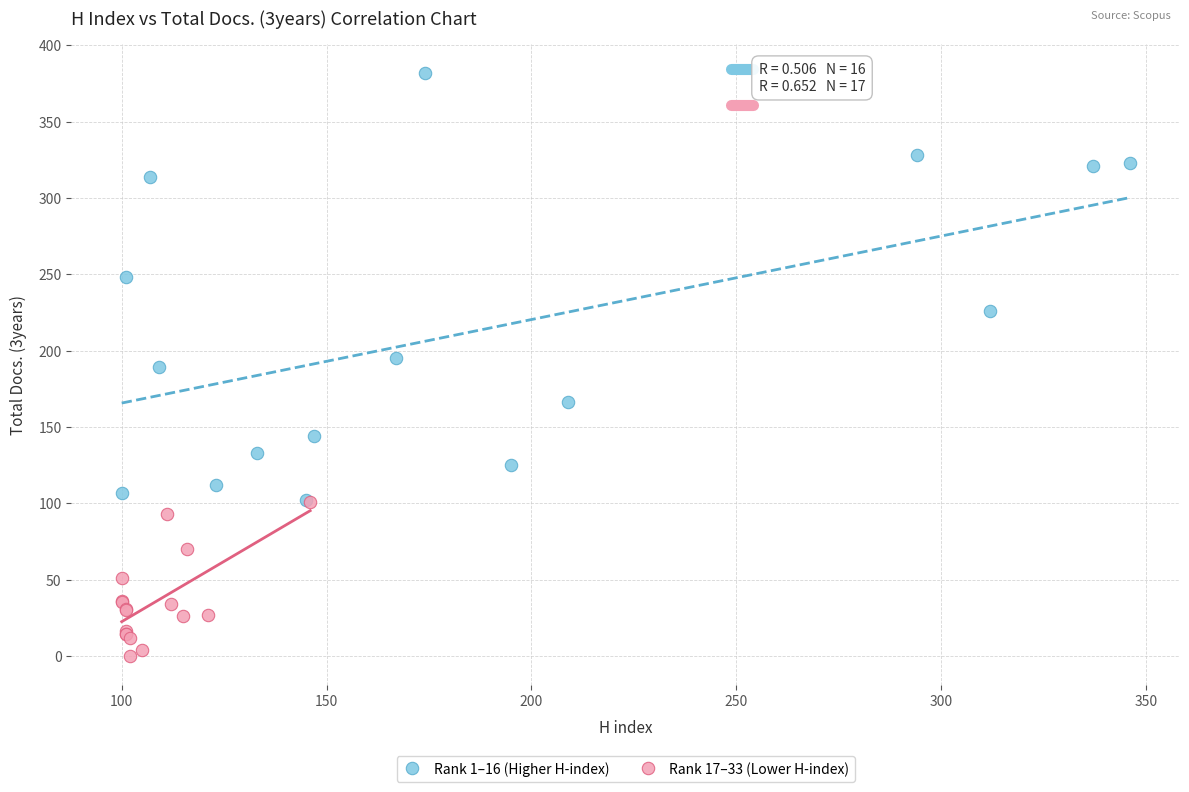

Which series has the largest Y range (max minus min)?

Rank 1–16 (Higher H-index)